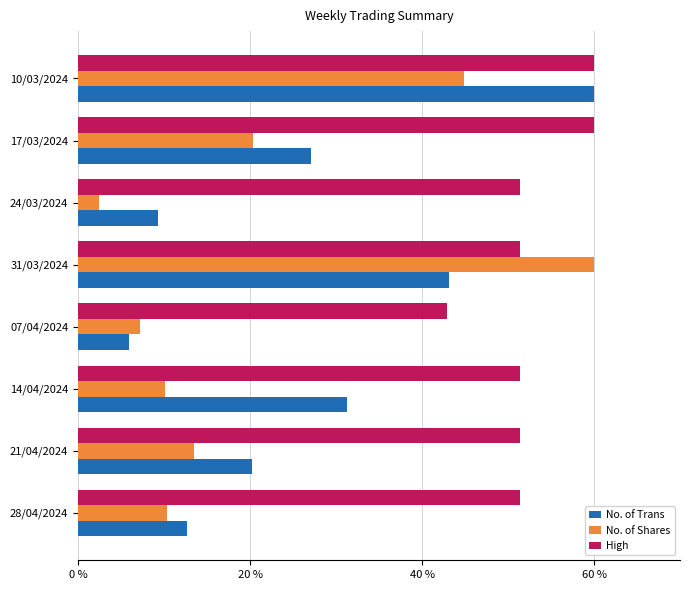

At which label is No. of Trans closest to 32?

14/04/2024